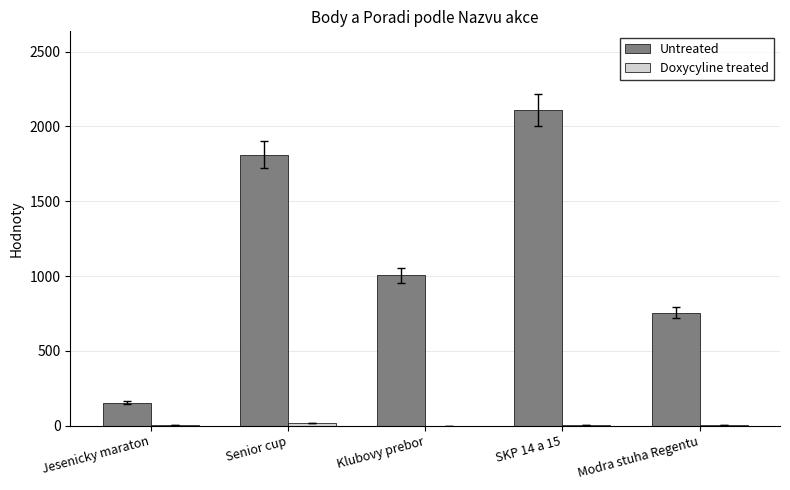

True or false: Untreated has a value of 74 at Jesenicky maraton.

False